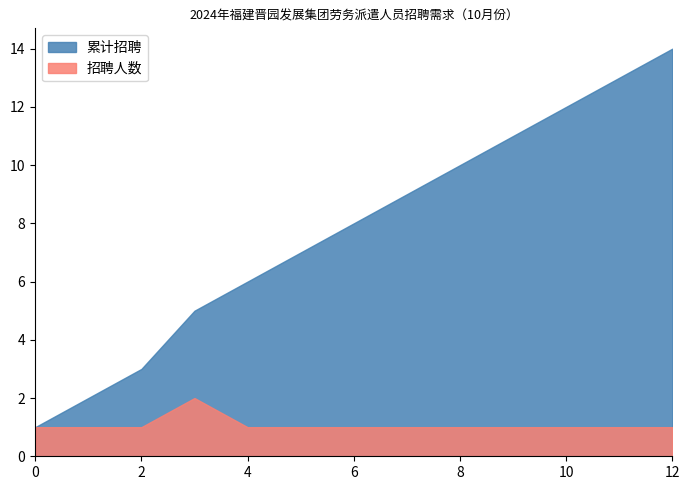

Rank the series by their average value, from highest to lowest.

累计招聘, 招聘人数